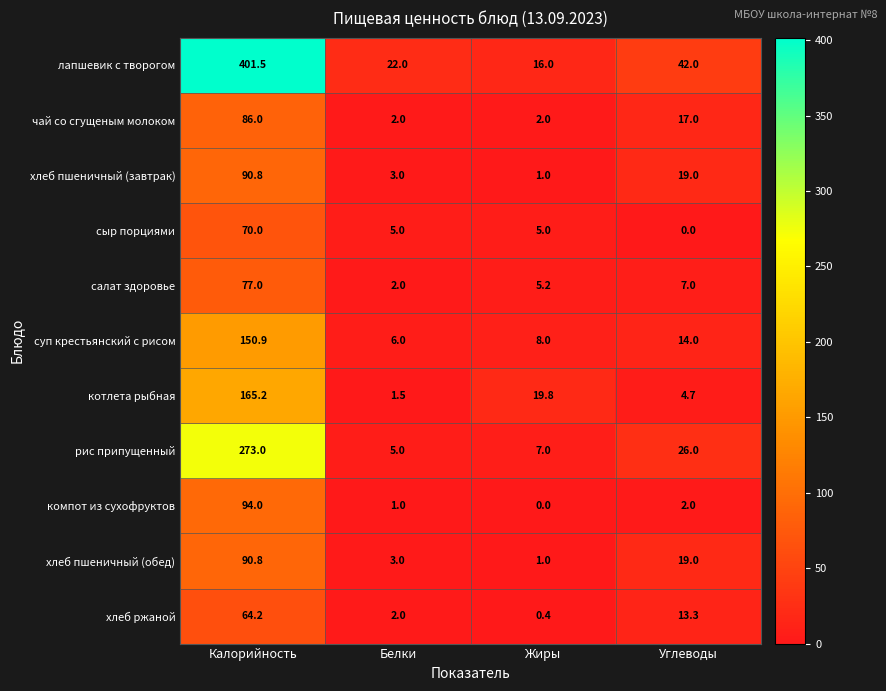

Which series has the largest total across all categories?

лапшевик с творогом